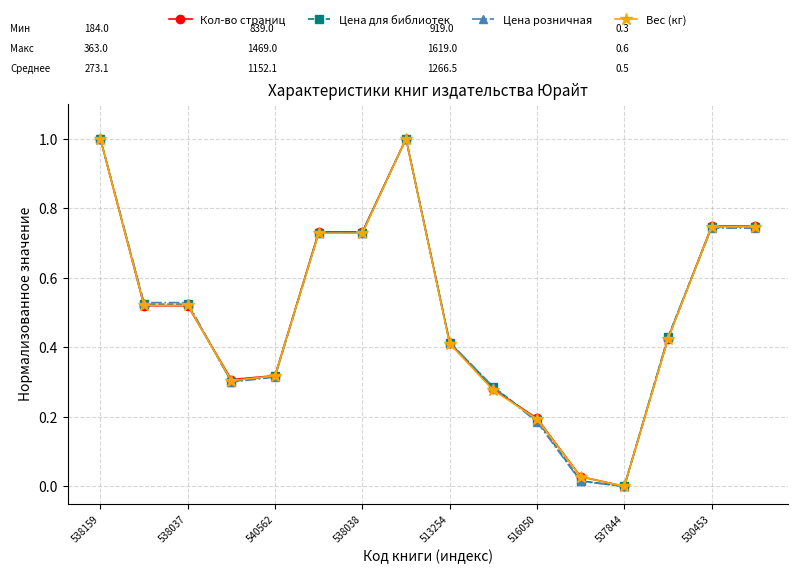

How many lines are shown in the chart?

4